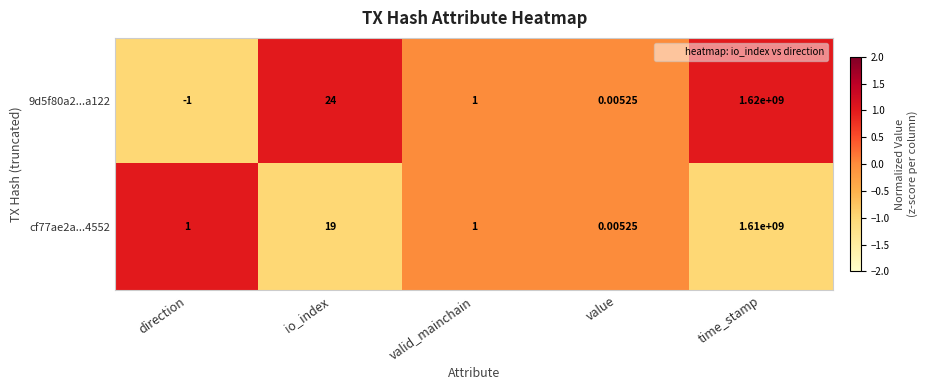

Rank the series at direction from lowest to highest value.

9d5f80a2...a122, cf77ae2a...4552